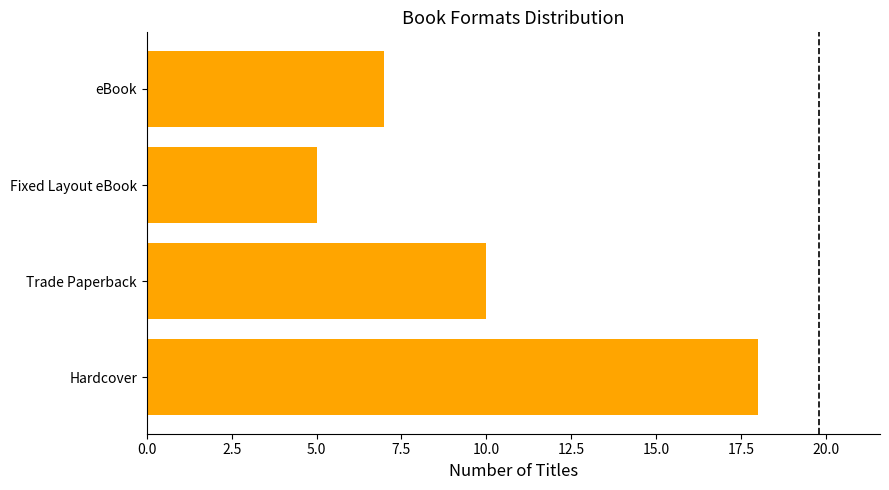

What is the minimum value shown in the chart?

5